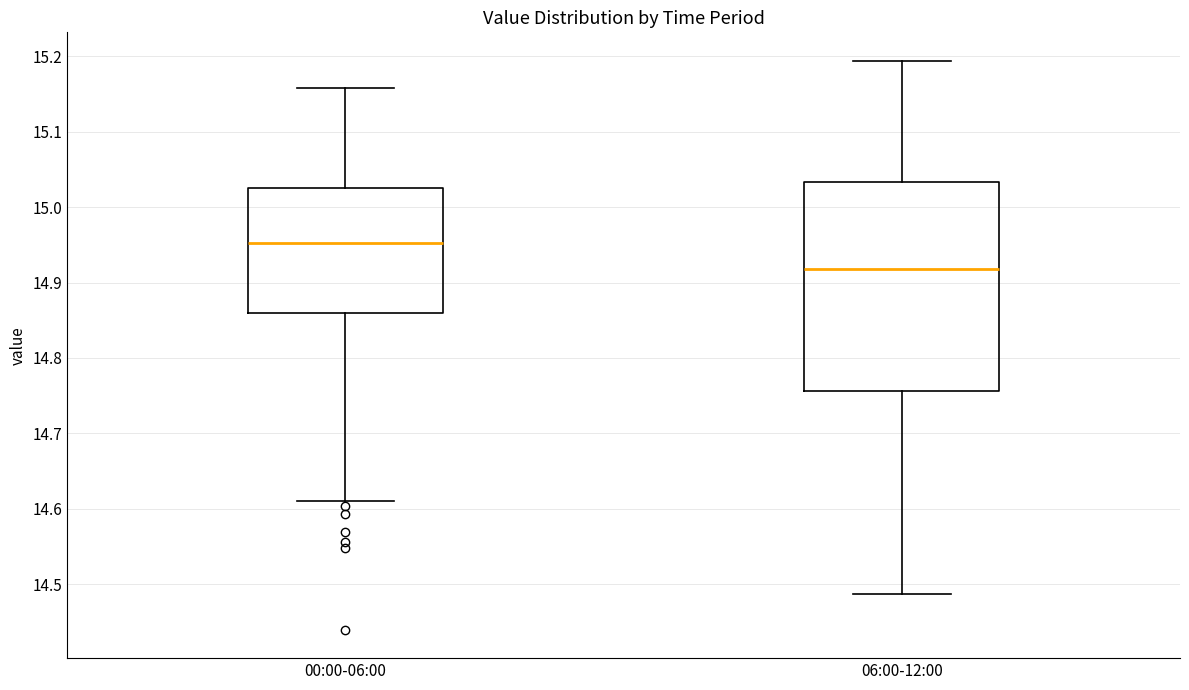

Which box's median line is the lowest?

06:00-12:00